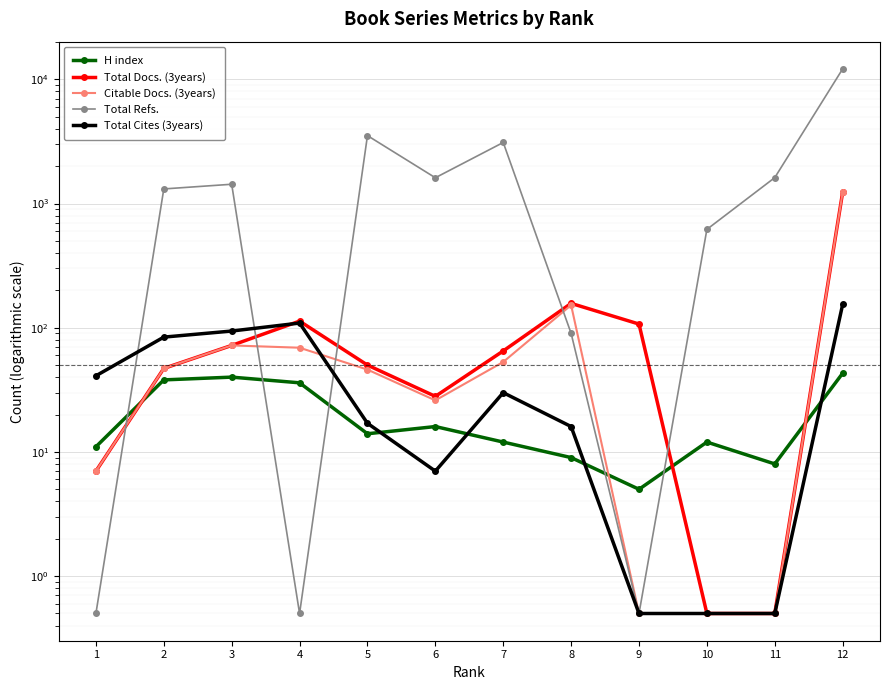

Between 7 and 9, which series saw the biggest shift?

Total Refs.